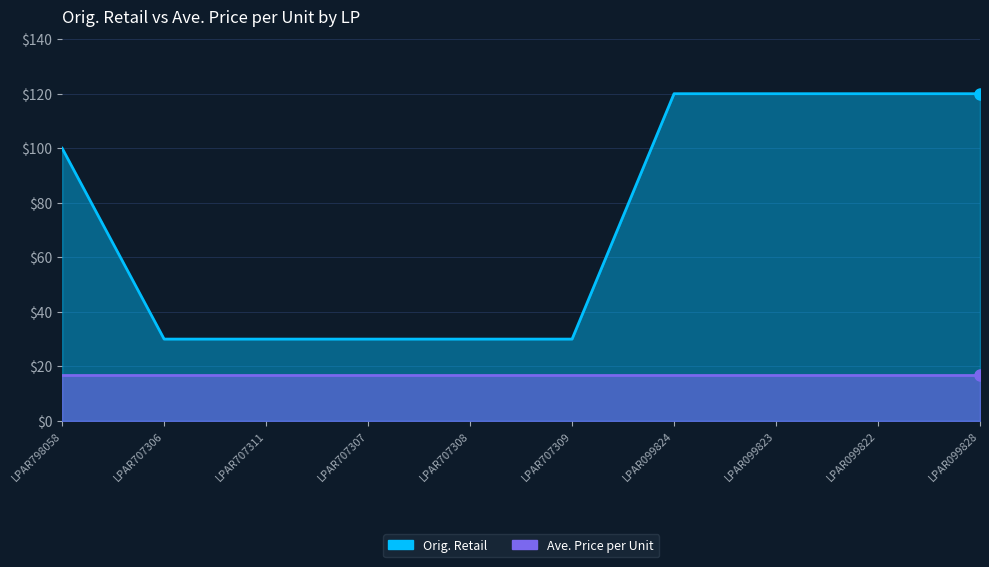

What is the value of the 2nd point from the left?

30.0